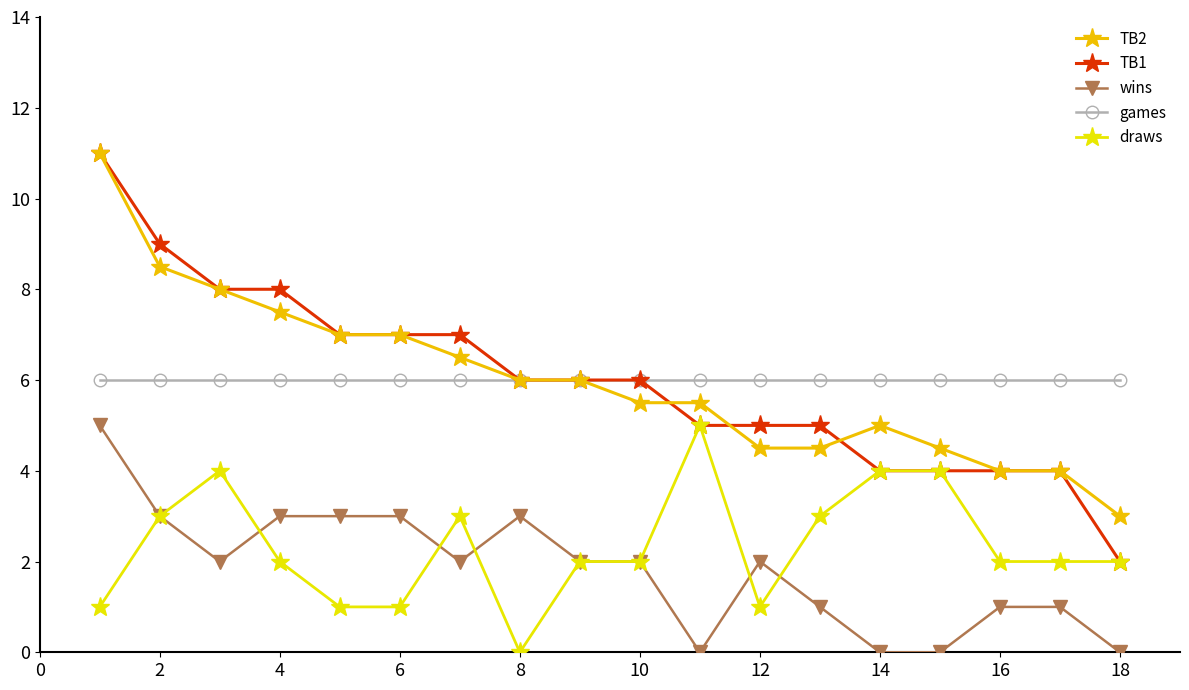

True or false: wins and games cross at least once.

False